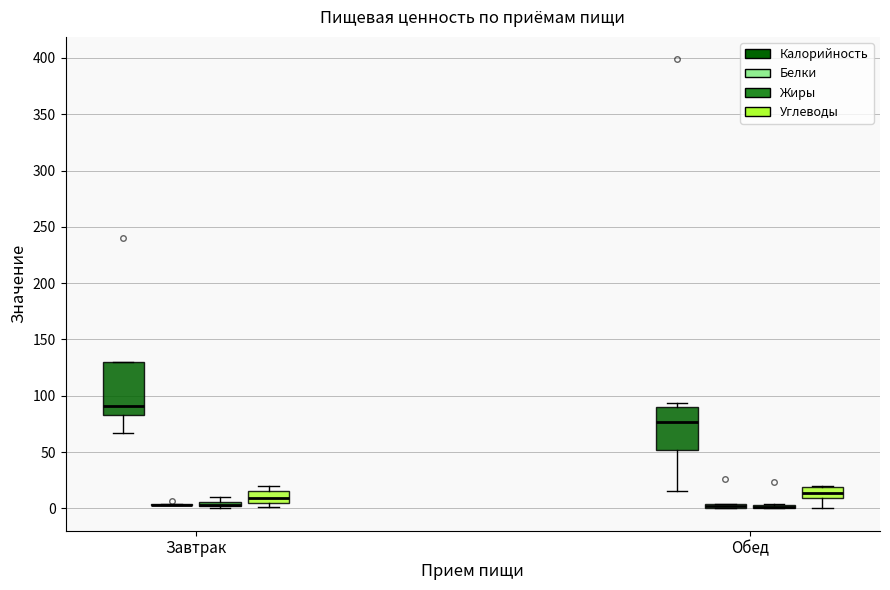

Comparing the boxes themselves (not the whiskers), which one is the tallest?

Завтрак (Калорийность)